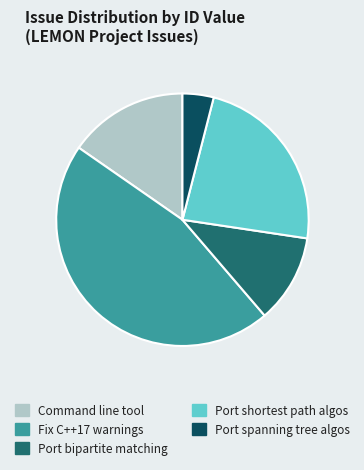

The Port spanning tree algos slice represents 4% of the pie. True or false?

True